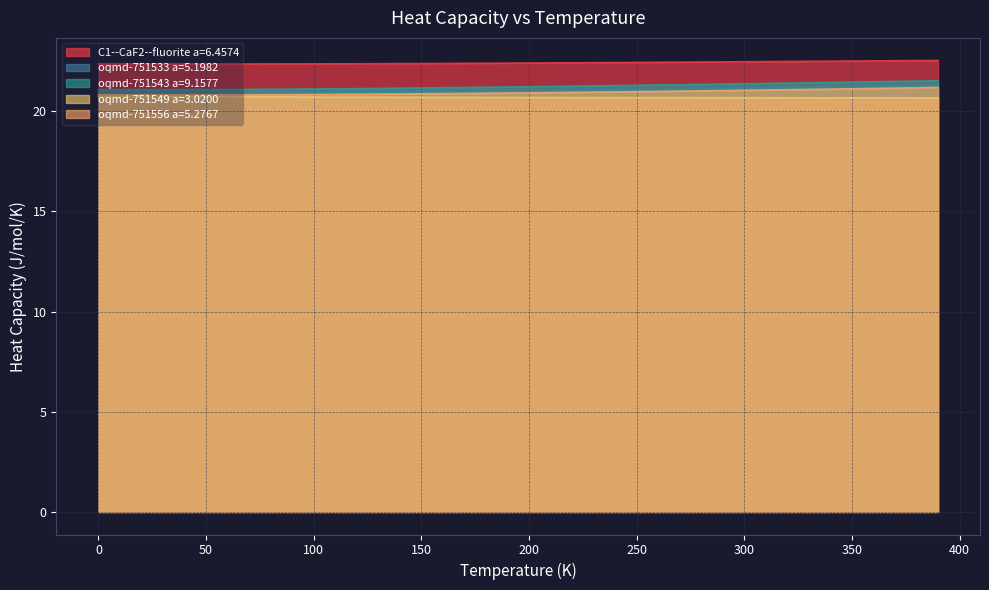

List the series in order of their peak value, lowest first.

oqmd-751549 a=3.0200, oqmd-751556 a=5.2767, oqmd-751533 a=5.1982, oqmd-751543 a=9.1577, C1--CaF2--fluorite a=6.4574